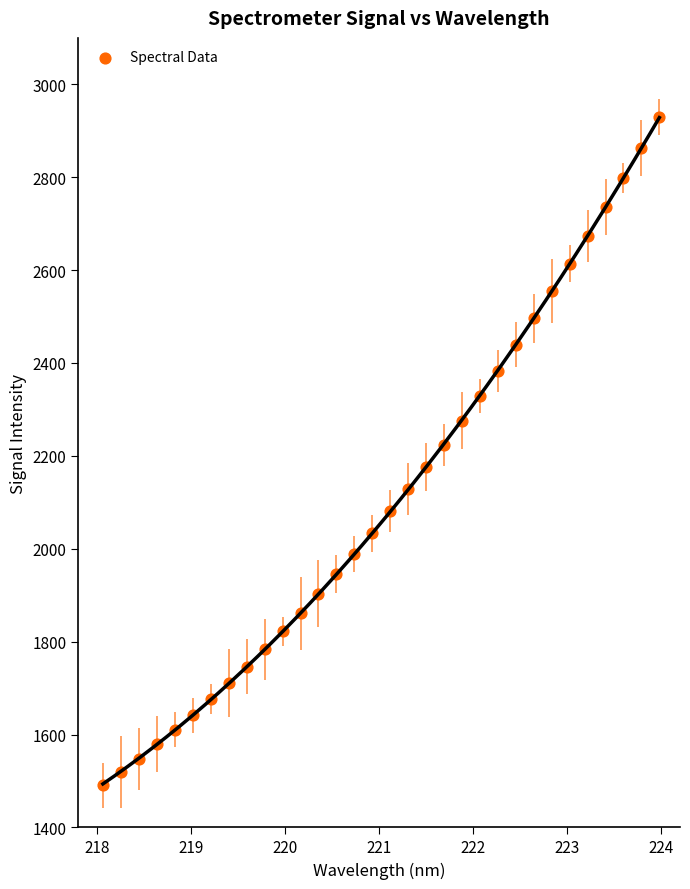

What is the range of Y values (max minus min)?

1439.6